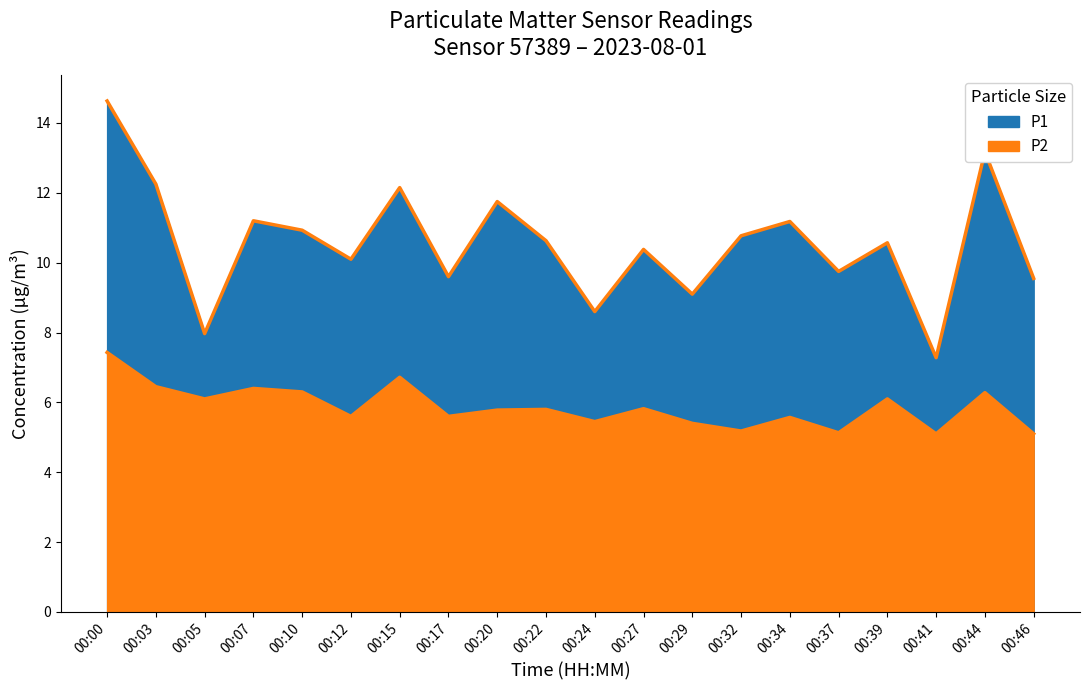

List the labels in order of P2 value, largest first.

00:00, 00:15, 00:03, 00:07, 00:10, 00:44, 00:05, 00:39, 00:27, 00:22, 00:20, 00:12, 00:17, 00:34, 00:24, 00:29, 00:32, 00:37, 00:41, 00:46